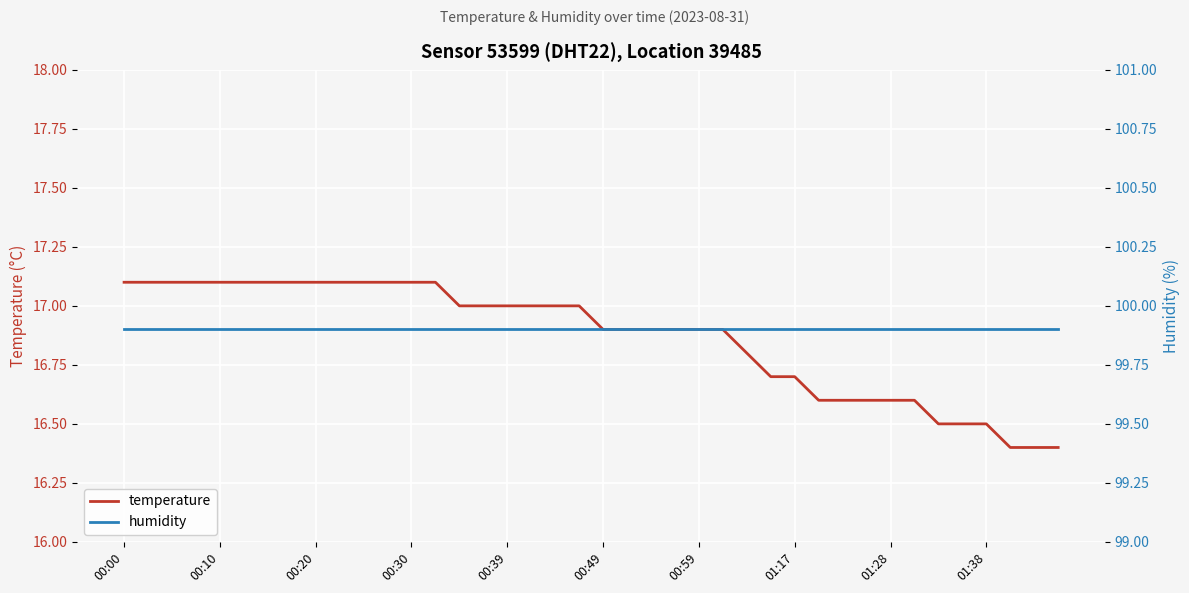

Is it true that humidity equals 99.9 at 35?

True